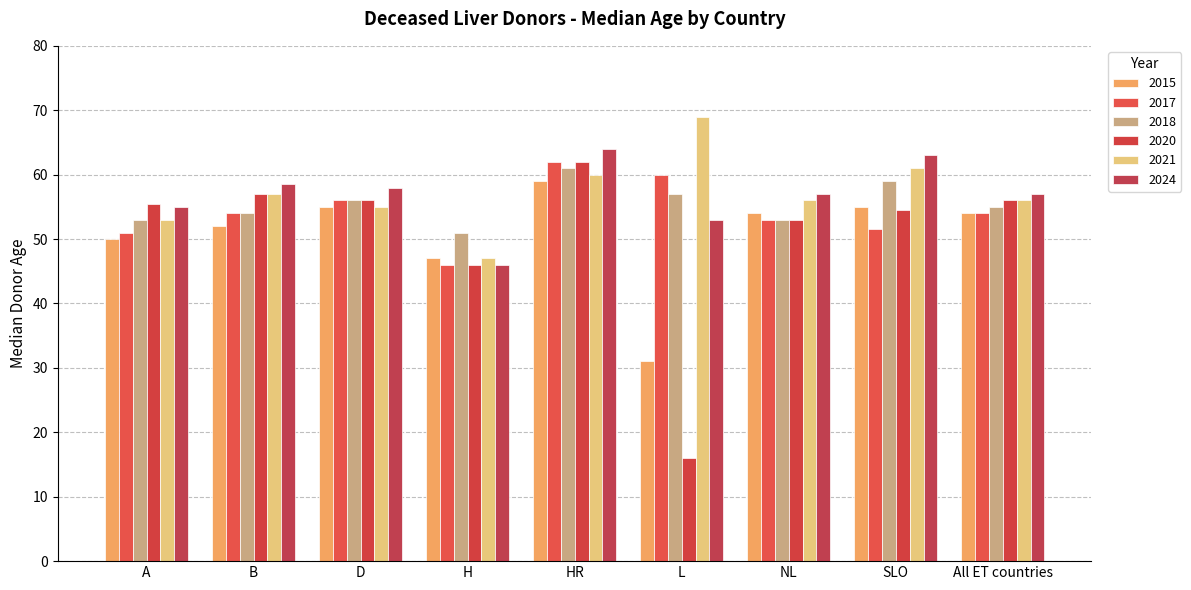

What is the sum of the 2018 values at D and All ET countries?

111.0